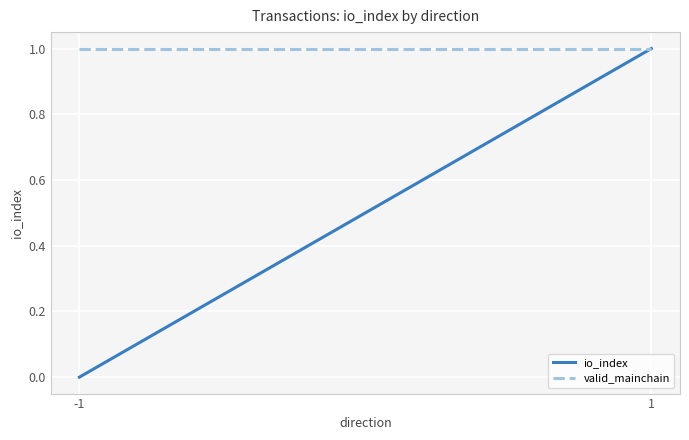

What is the difference between the highest and lowest values at -1?

1